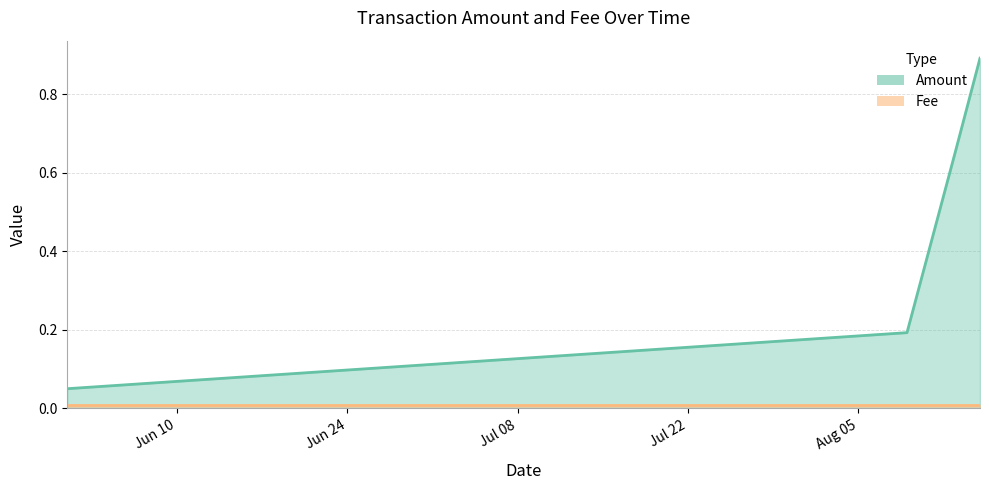

What is the highest value of the Amount series?

0.9